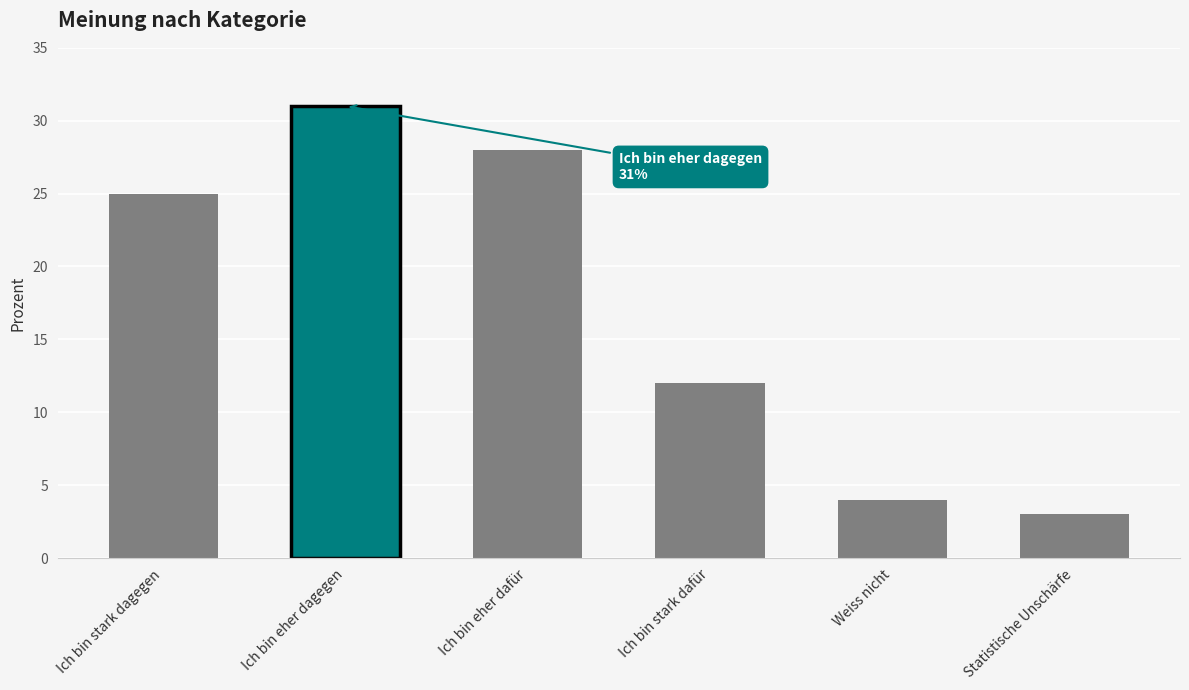

What is the change in value from Ich bin stark dagegen to Ich bin eher dafür?

+3